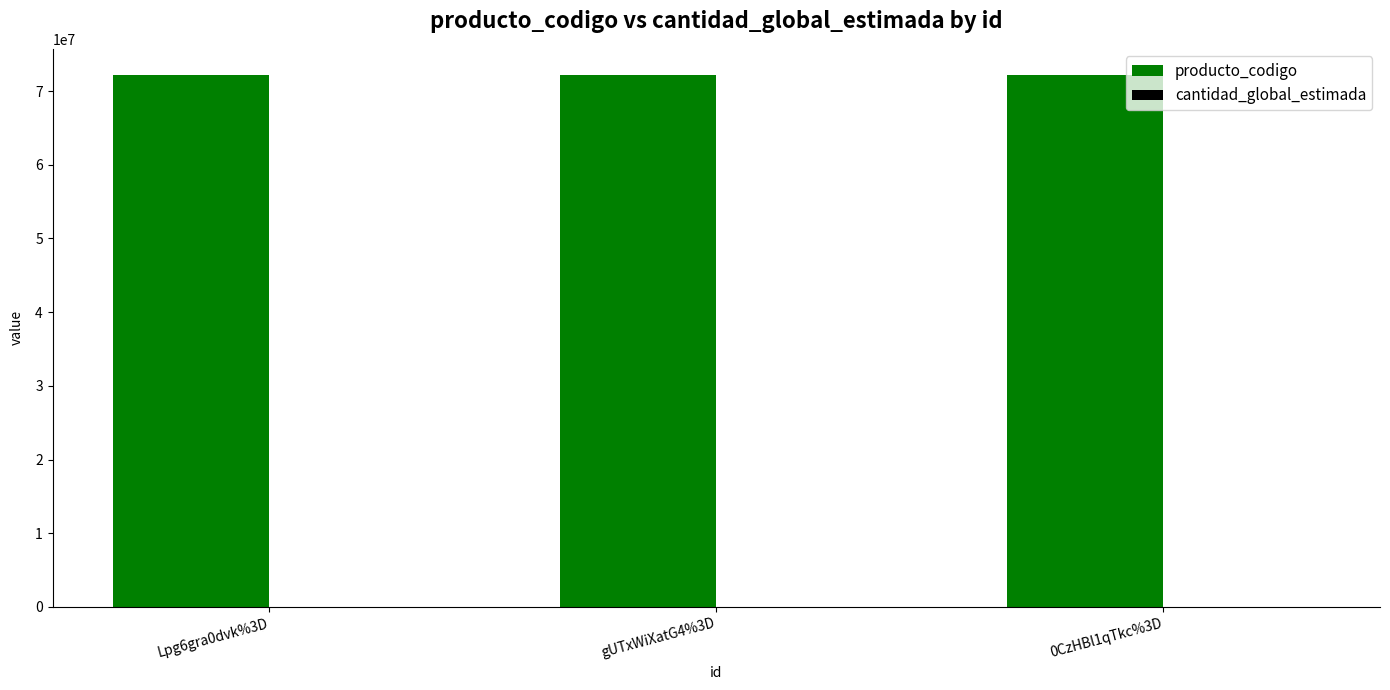

What is the greatest value displayed?

72131701